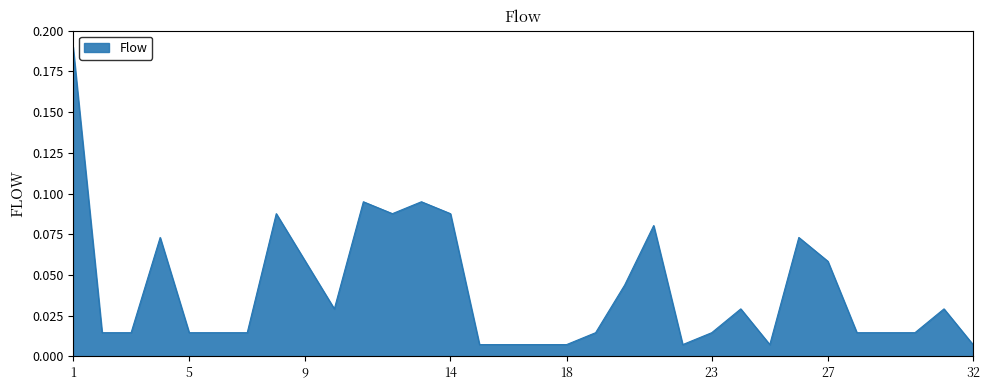

Reading left to right, extract all data points from this chart.

0.2	0.0	0.0	0.1	0.0	0.0	0.0	0.1	0.1	0.0	0.1	0.1	0.1	0.1	0.0	0.0	0.0	0.0	0.0	0.0	0.1	0.0	0.0	0.0	0.0	0.1	0.1	0.0	0.0	0.0	0.0	0.0